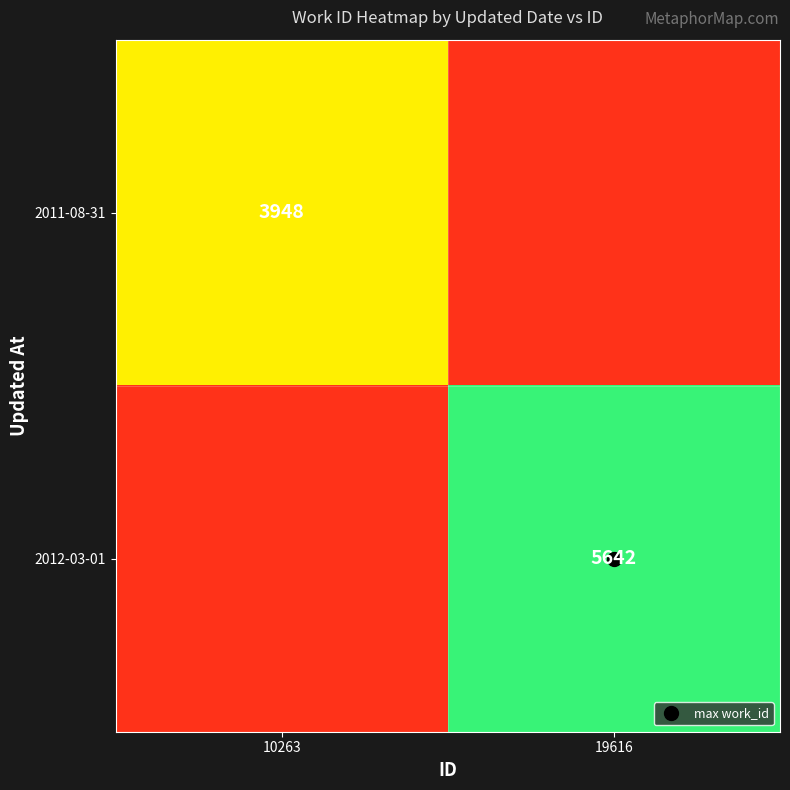

Which category has the lowest value in the 2011-08-31 series?

19616